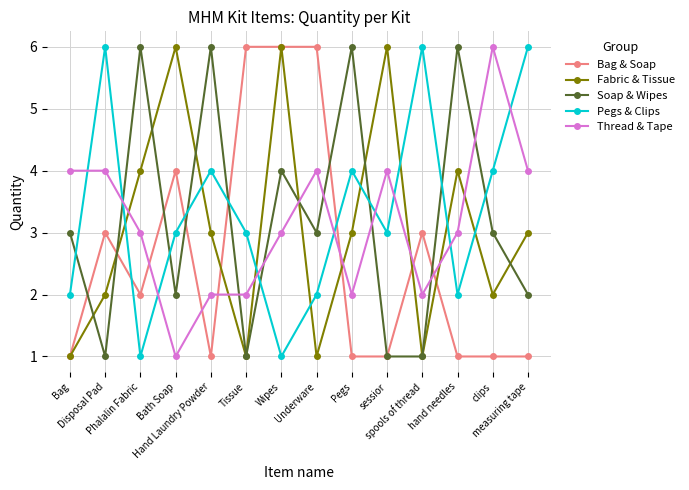

True or false: Thread & Tape has more than 0 points higher than both neighbors.

True